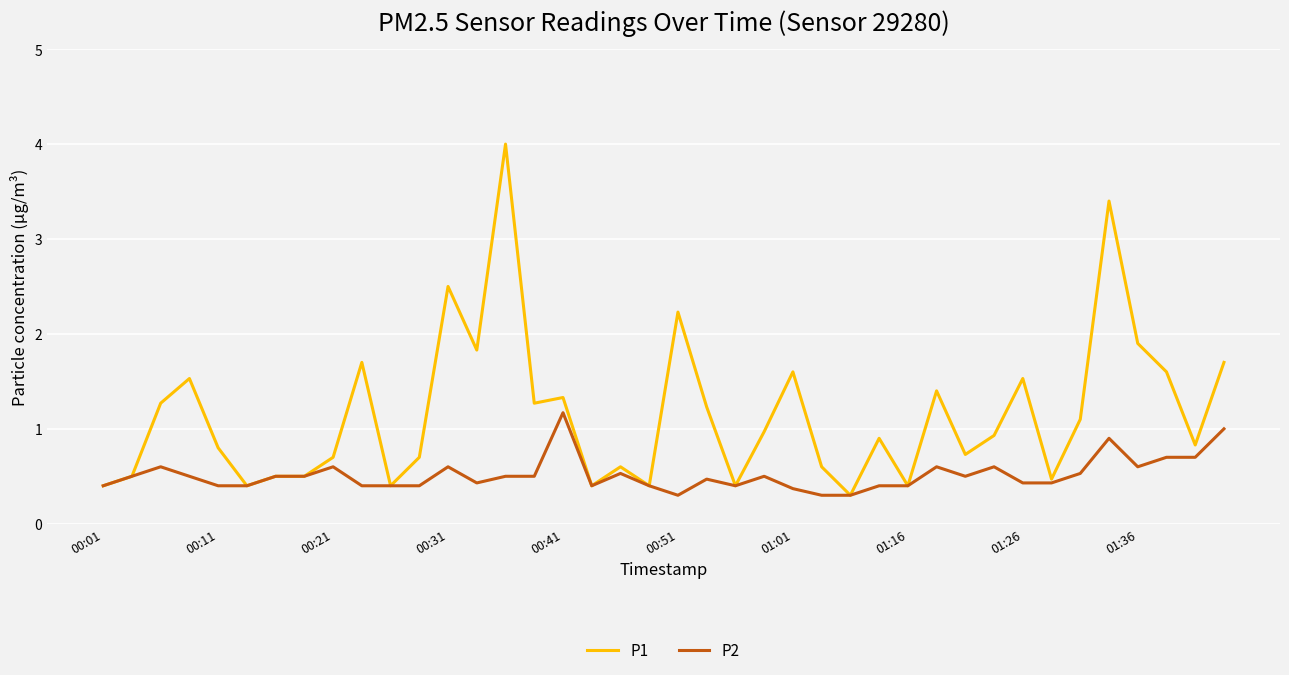

What is the smallest value displayed?

0.3